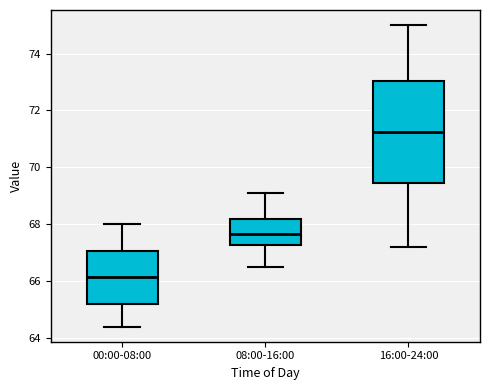

Reading left to right, transcribe this box plot: for each box, give where its median line is, the range the box spans, and where its two whiskers end, as read against the y-axis. The values are not printed on the chart, so give them approximately, as read against the axis.

00:00-08:00: median 66.2, box 65.2 to 67.0, whiskers 64.4 to 68.0
08:00-16:00: median 67.6, box 67.2 to 68.2, whiskers 66.6 to 69.2
16:00-24:00: median 71.2, box 69.4 to 73.0, whiskers 67.2 to 75.0